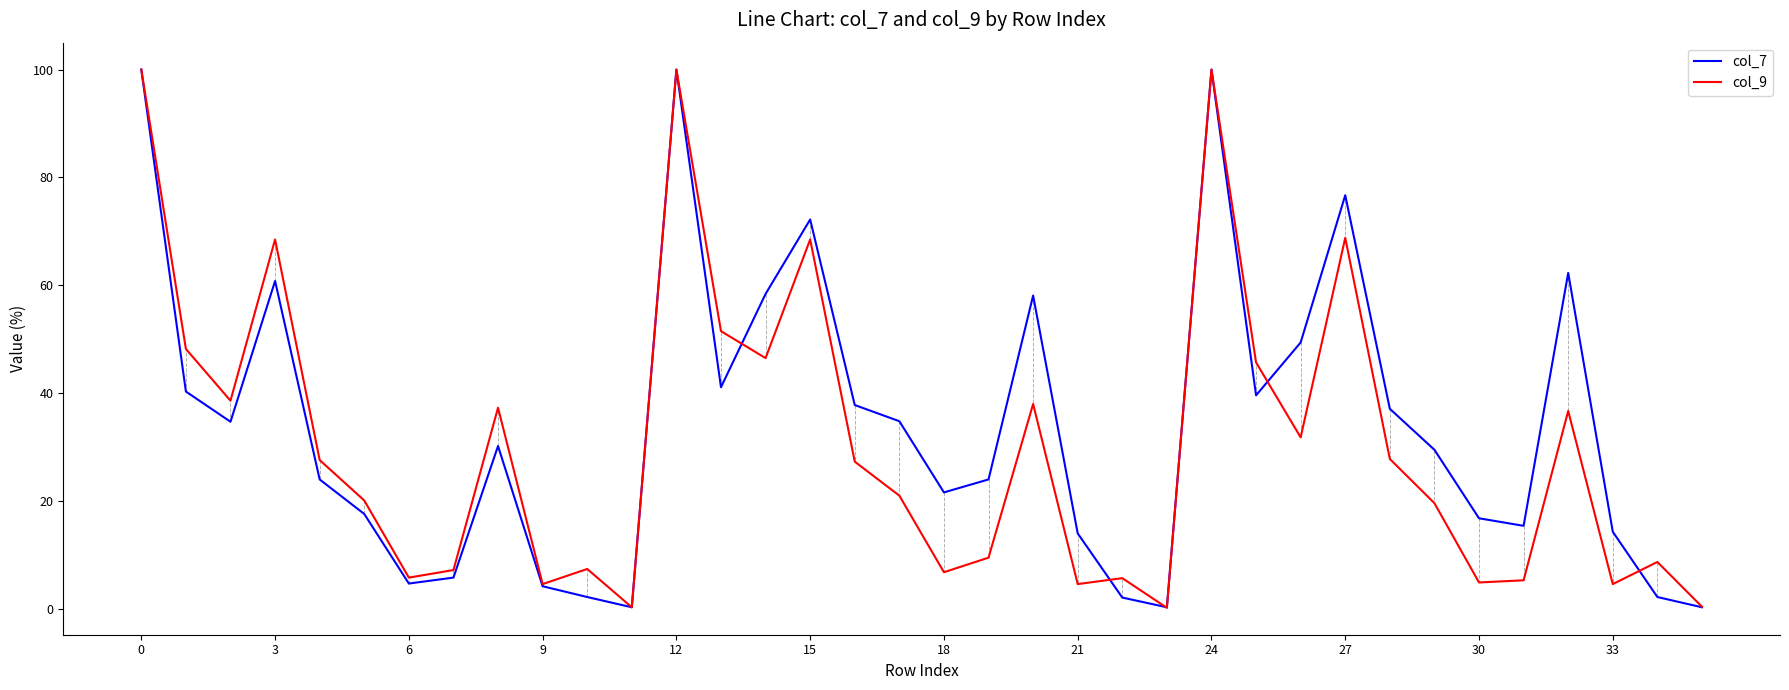

True or false: col_9 has more than 1 interior local peaks.

True